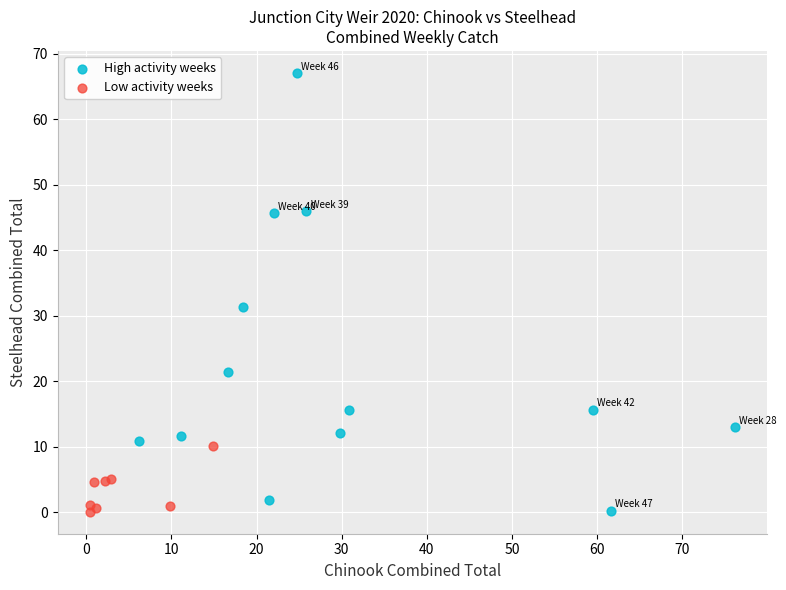

Which series has the largest Y range (max minus min)?

High activity weeks